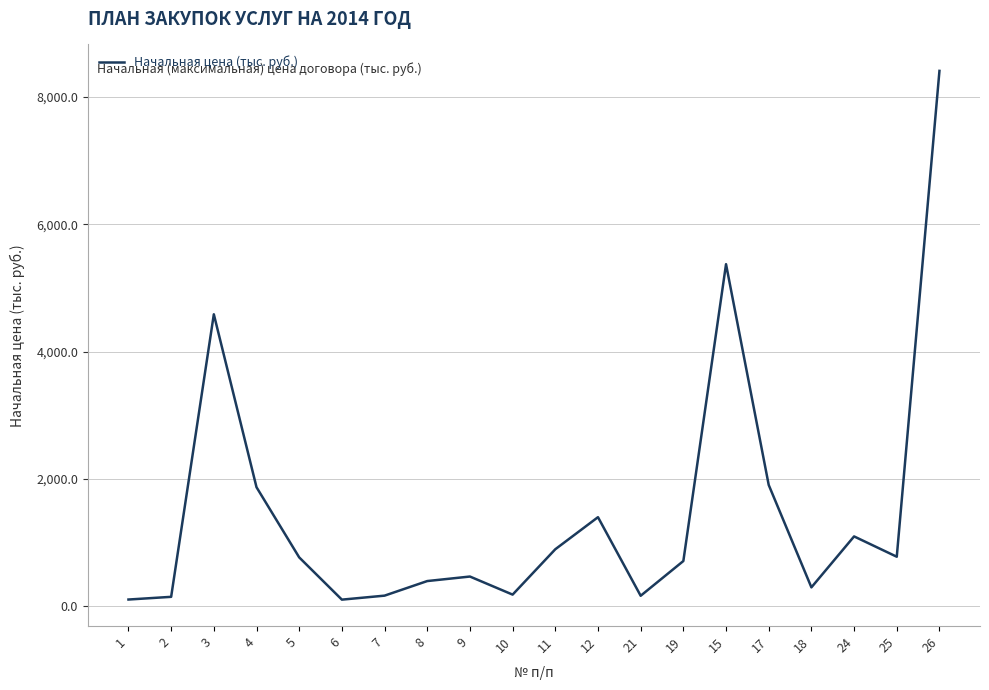

True or false: the data shows 186.1 at 10.

True